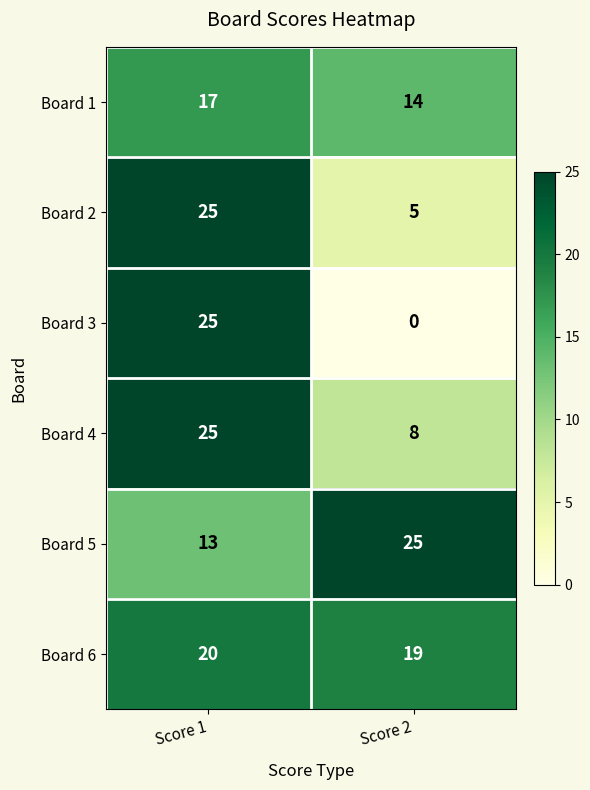

Reading left to right, what are all the values shown in this chart?

Board 1: Score 1=17	Score 2=14
Board 2: Score 1=25	Score 2=5
Board 3: Score 1=25	Score 2=0
Board 4: Score 1=25	Score 2=8
Board 5: Score 1=13	Score 2=25
Board 6: Score 1=20	Score 2=19